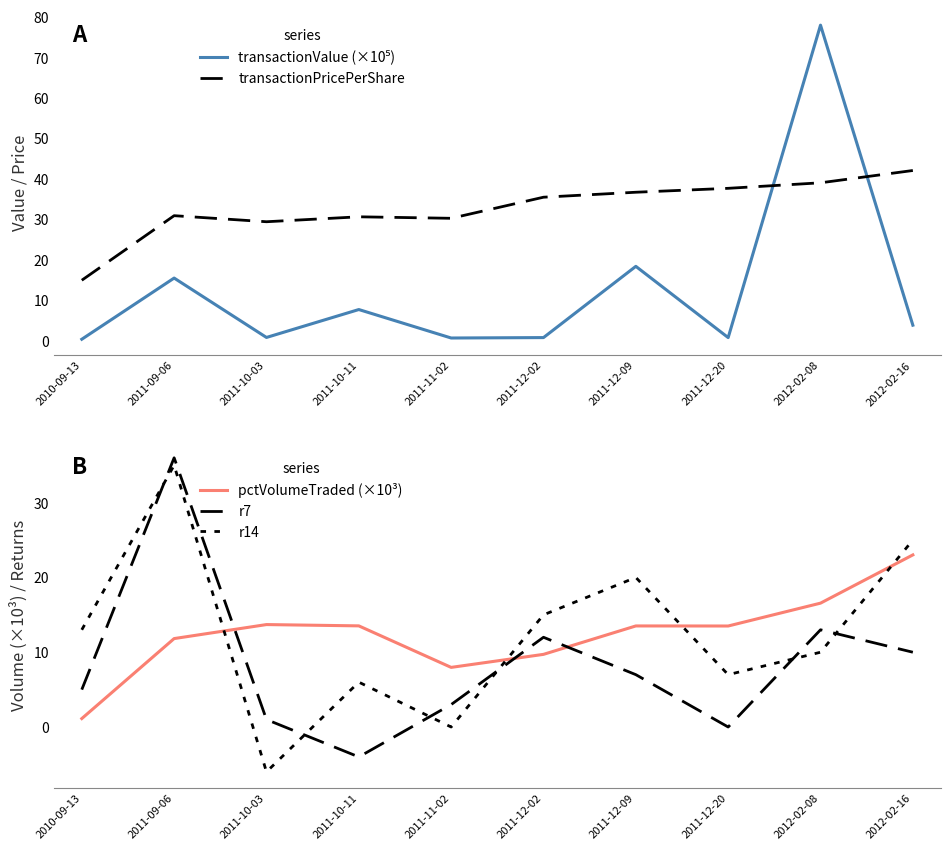

Rank the categories by r7 value from lowest to highest.

2011-10-11, 2011-12-20, 2011-10-03, 2011-11-02, 2010-09-13, 2011-12-09, 2012-02-16, 2011-12-02, 2012-02-08, 2011-09-06